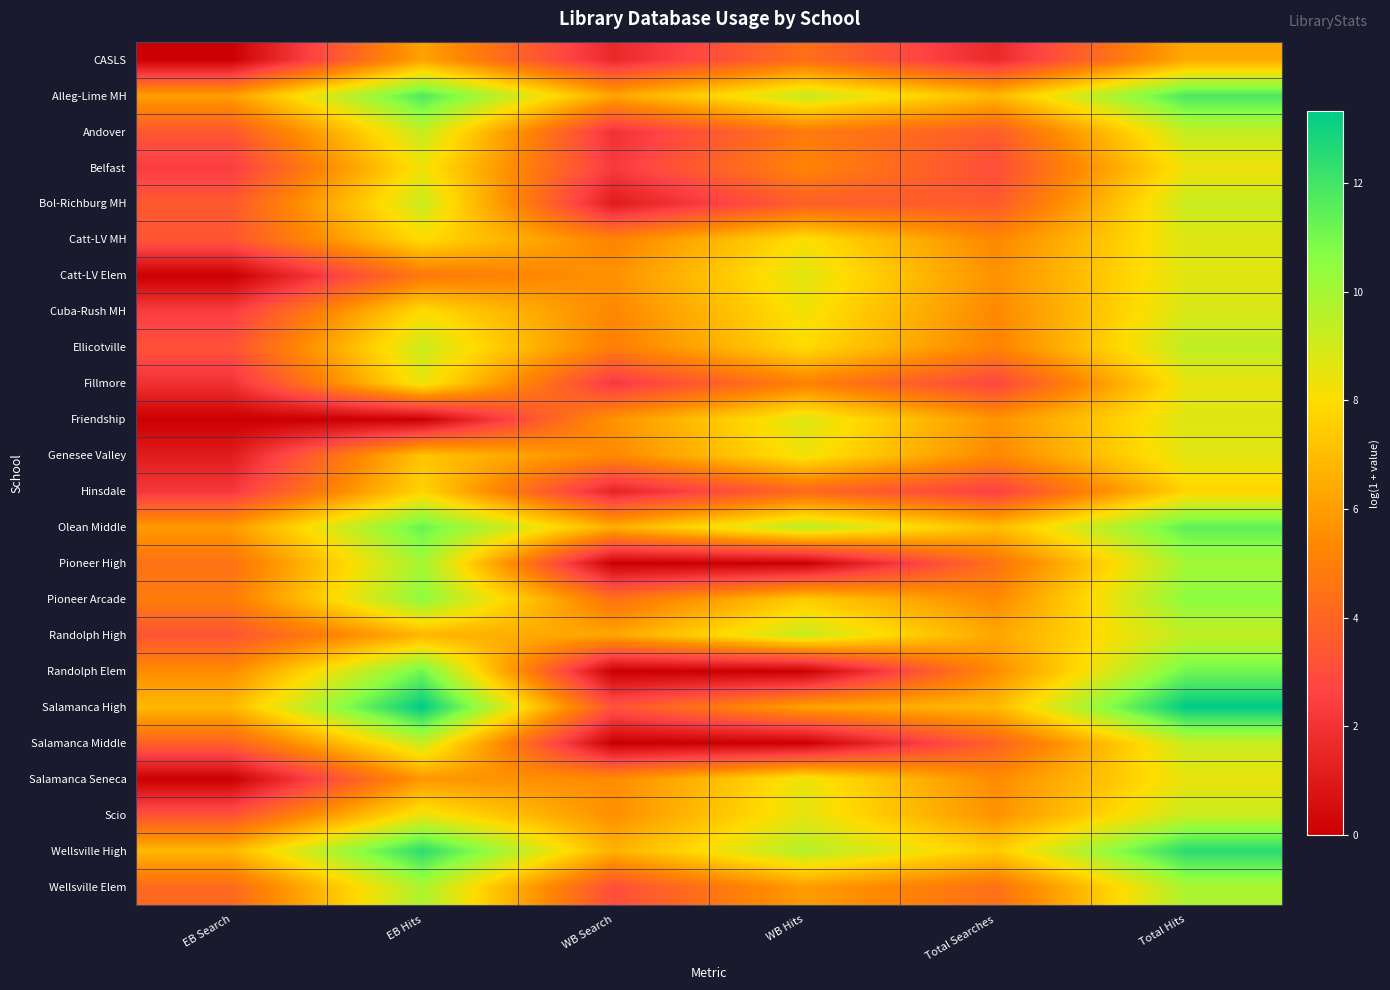

How many categories are shown in the chart?

6